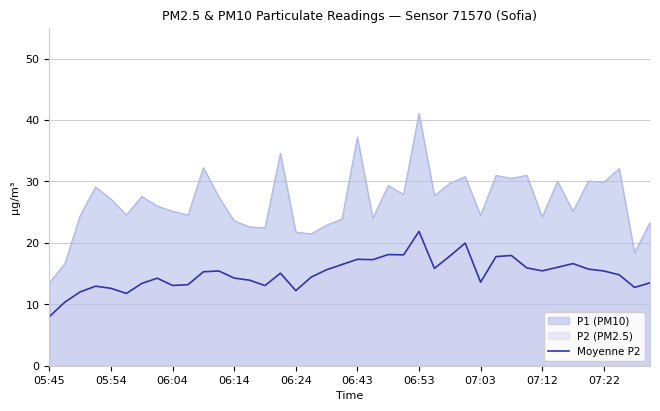

Does the chart display data point markers on the line(s)?

No